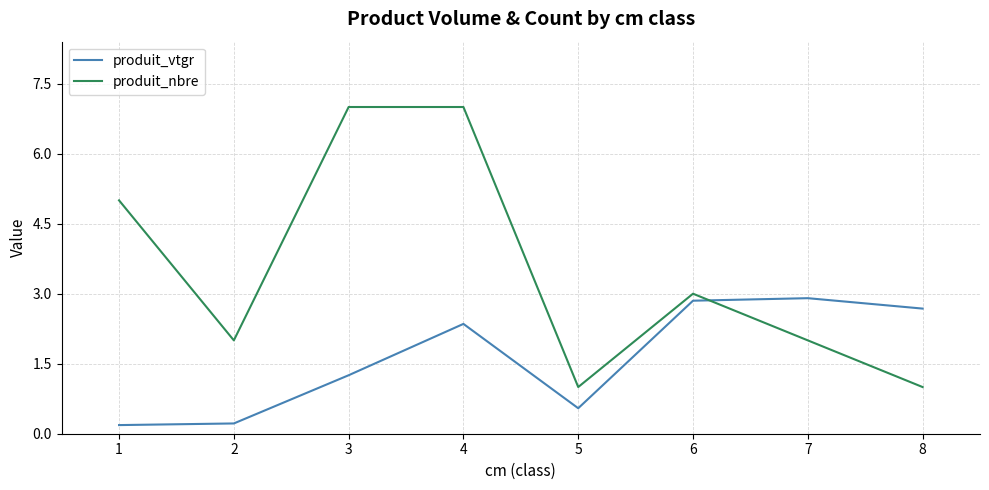

Rank the series at 6 from highest to lowest value.

produit_nbre, produit_vtgr